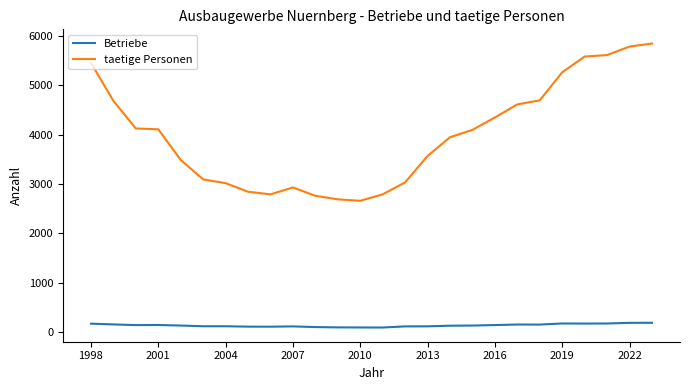

True or false: taetige Personen and Betriebe cross at least once.

False